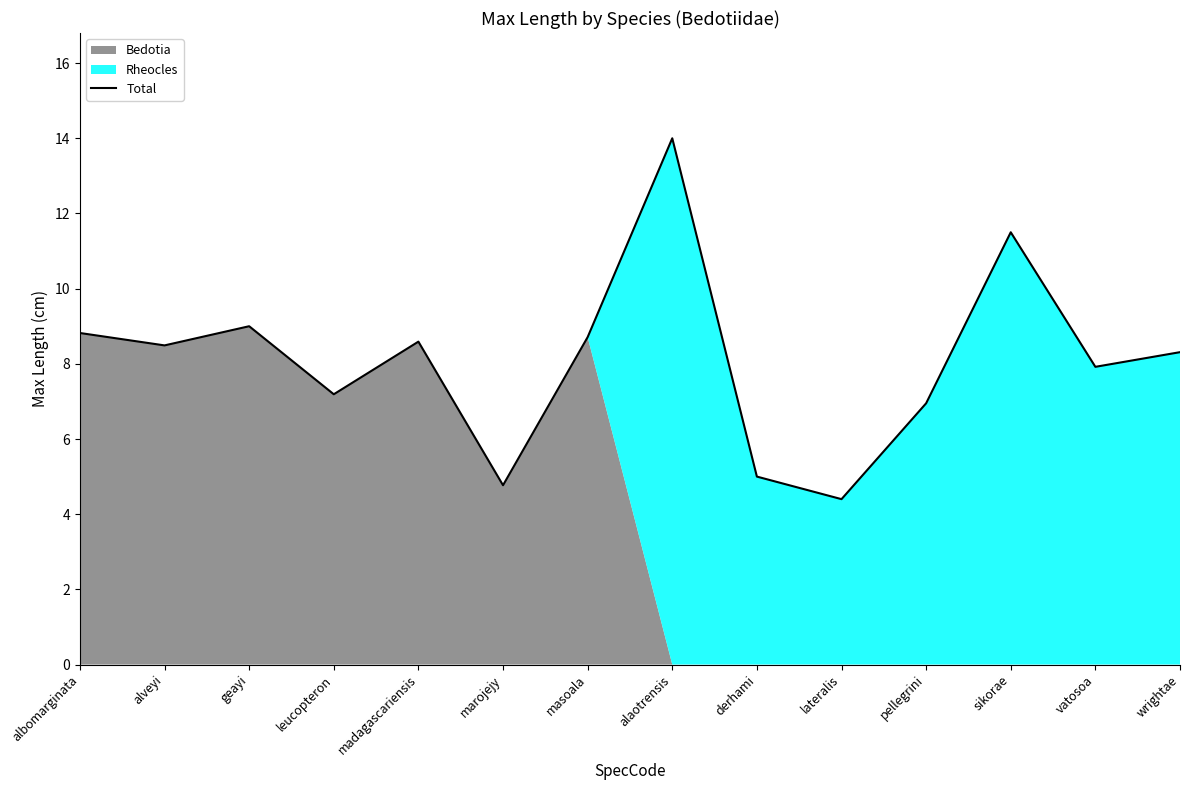

Is it true that Total equals 4.2 at madagascariensis?

False